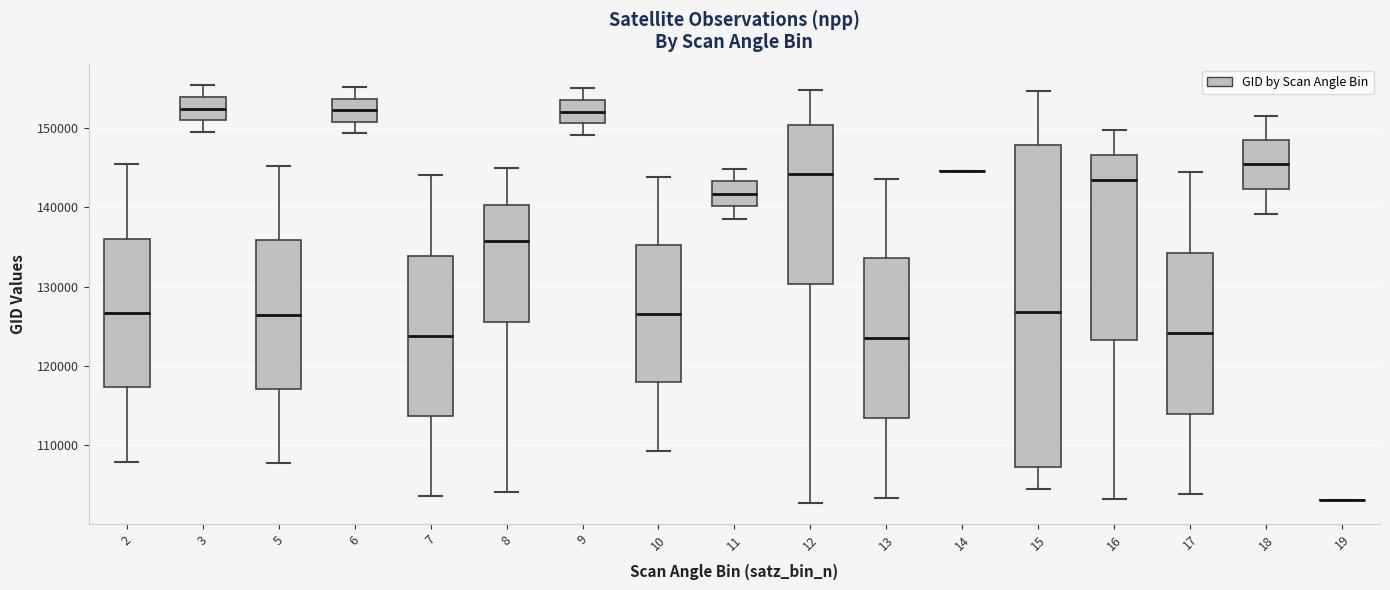

Reading left to right, transcribe this box plot: for each box, give where its median line is, the range the box spans, and where its two whiskers end, as read against the y-axis. The values are not printed on the chart, so give them approximately, as read against the axis.

2: median 127000, box 117000 to 136000, whiskers 108000 to 145000
3: median 152000, box 151000 to 154000, whiskers 150000 to 155000
5: median 126000, box 117000 to 136000, whiskers 108000 to 145000
6: median 152000, box 151000 to 154000, whiskers 149000 to 155000
7: median 124000, box 114000 to 134000, whiskers 104000 to 144000
8: median 136000, box 126000 to 140000, whiskers 104000 to 145000
9: median 152000, box 151000 to 154000, whiskers 149000 to 155000
10: median 127000, box 118000 to 135000, whiskers 109000 to 144000
11: median 142000, box 140000 to 143000, whiskers 139000 to 145000
12: median 144000, box 130000 to 150000, whiskers 103000 to 155000
13: median 123000, box 113000 to 134000, whiskers 103000 to 144000
14: box collapsed to a line at 145000, whiskers 145000 to 145000
15: median 127000, box 107000 to 148000, whiskers 105000 to 155000
16: median 143000, box 123000 to 147000, whiskers 103000 to 150000
17: median 124000, box 114000 to 134000, whiskers 104000 to 144000
18: median 145000, box 142000 to 148000, whiskers 139000 to 152000
19: box collapsed to a line at 103000, whiskers 103000 to 103000